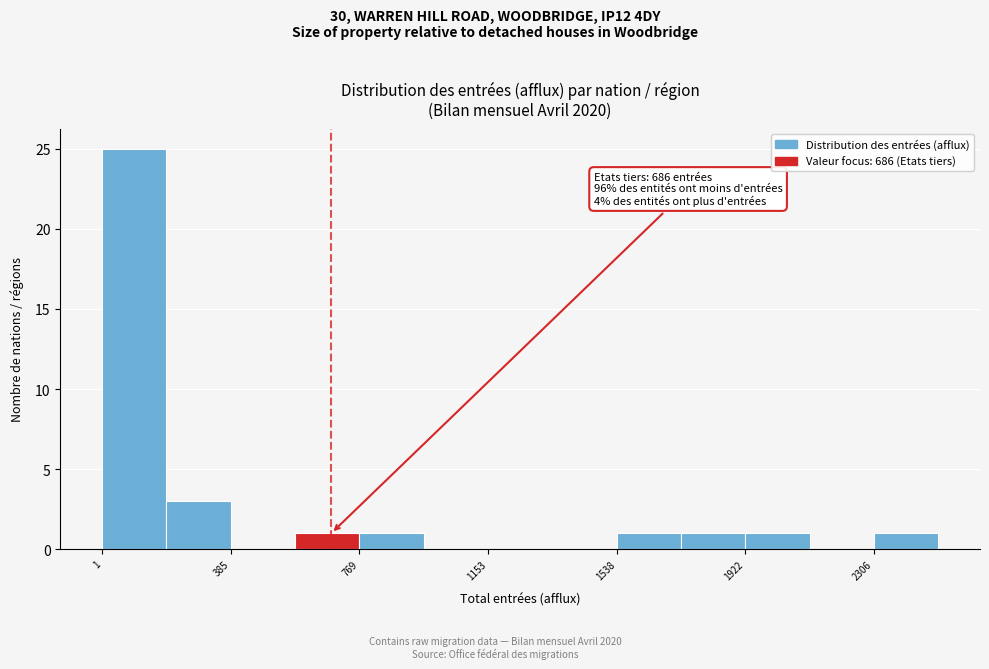

Read against the x-axis, roughly where is the centre of the tallest bar?

100